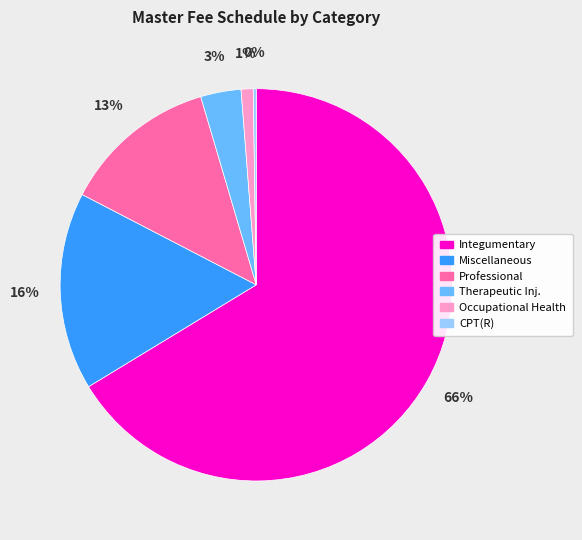

Does any single category account for the majority?

Yes